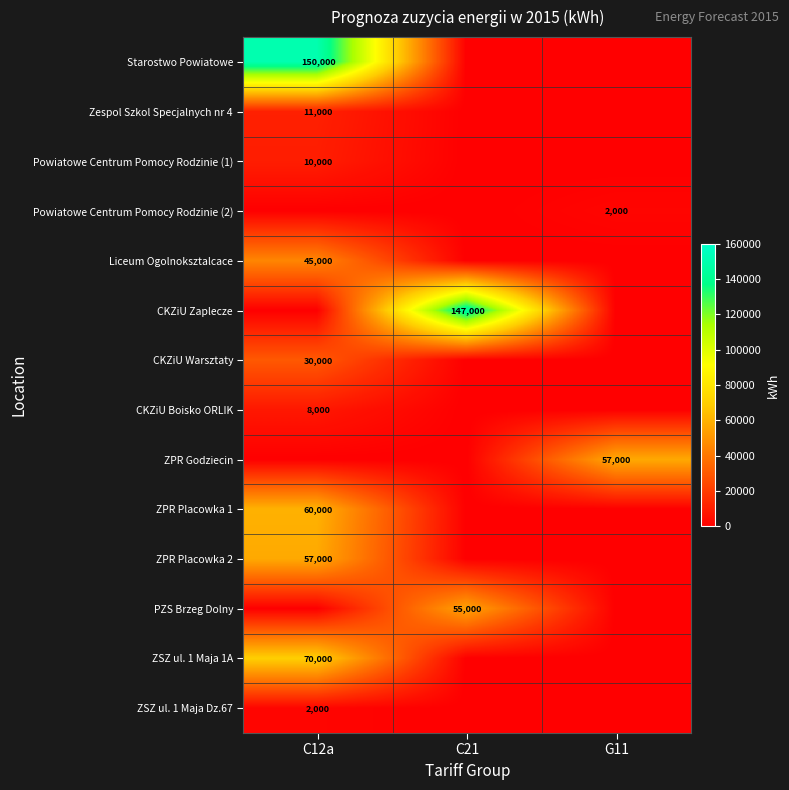

What is the difference between the highest and lowest values at C21?

147000